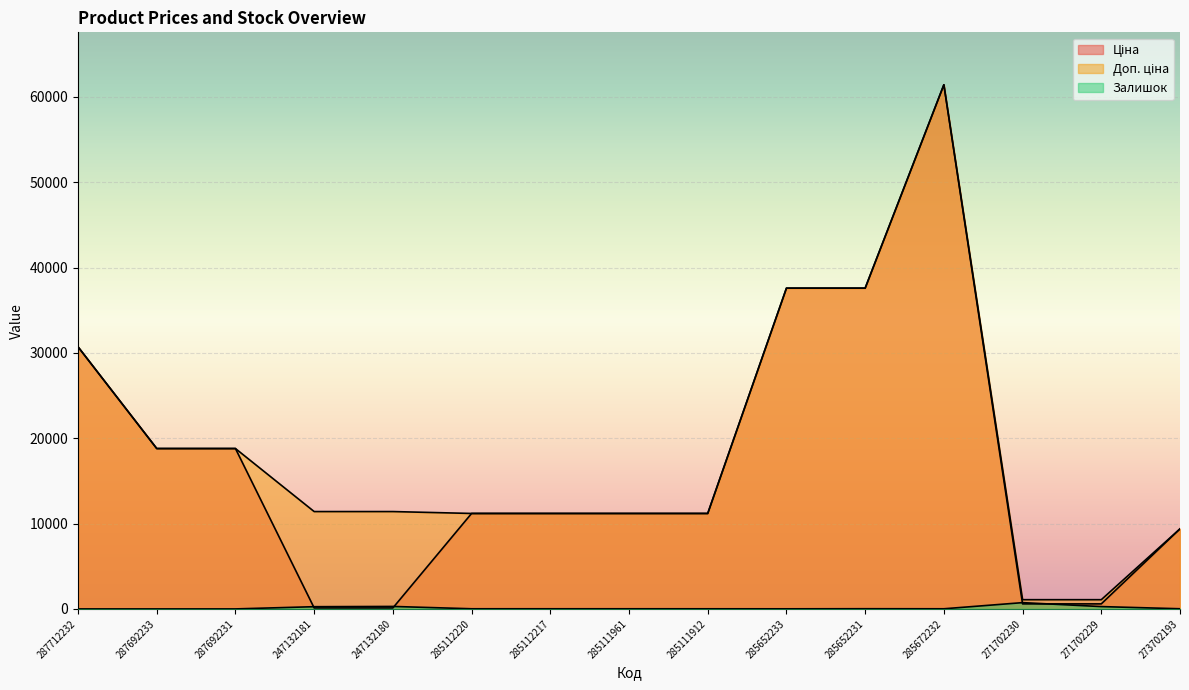

True or false: Залишок and Доп. ціна cross at least once.

False